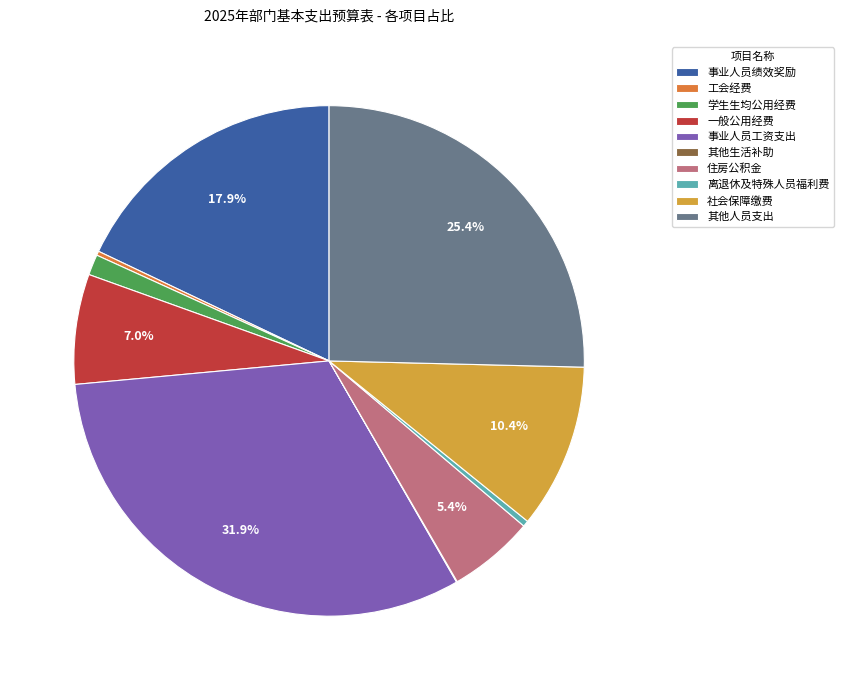

How much of the chart is everything except 其他人员支出?

74.6%